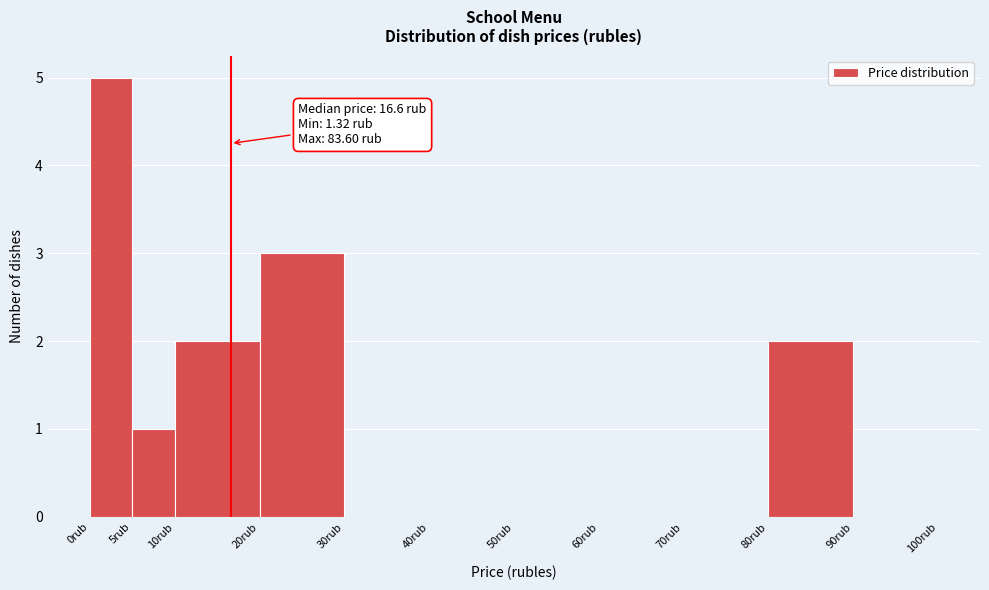

Over which range of the x-axis is the bar tallest?

0 to 5